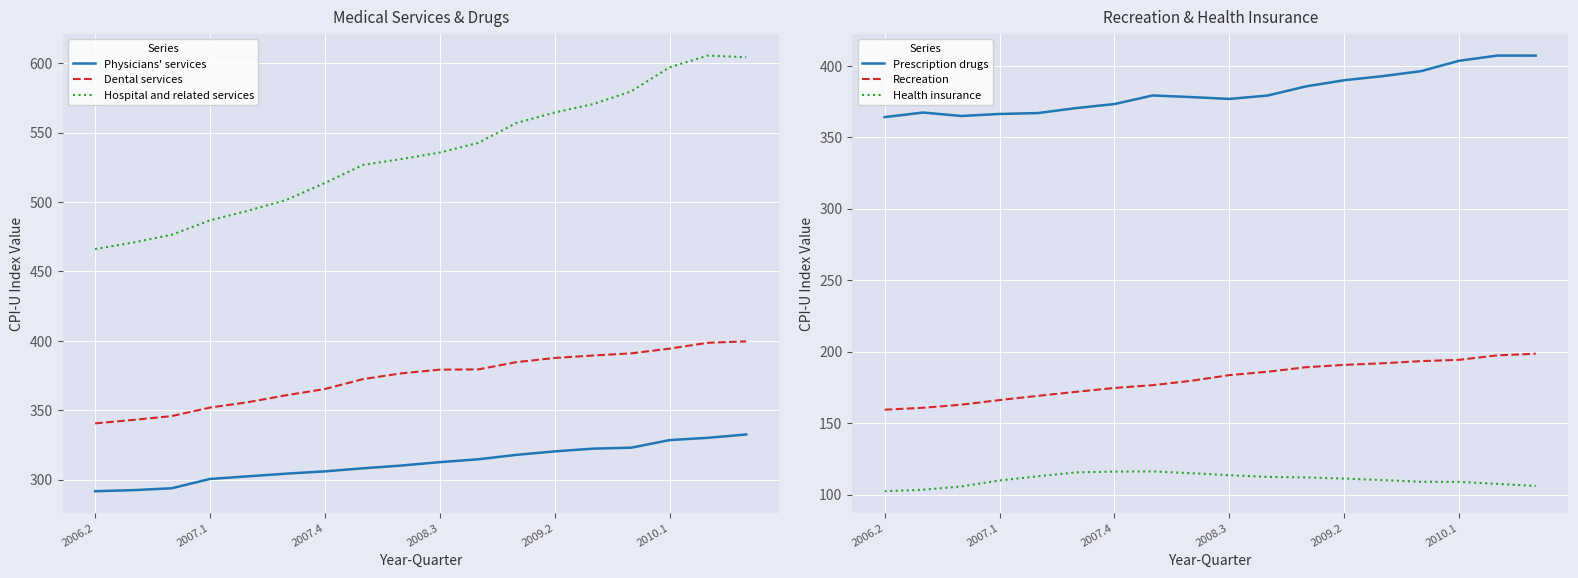

Reading left to right, extract all data points from this chart.

Physicians' services: 291.6	292.4	293.7	300.4	302.3	304.3	305.9	308.1	310.1	312.6	314.6	317.8	320.3	322.3	323.0	328.4	330.1	332.5
Dental services: 340.5	343.0	345.7	351.9	355.8	360.8	365.2	372.4	376.5	379.2	379.4	384.6	387.6	389.4	390.9	394.3	398.6	399.6
Hospital and related services: 466.1	470.8	476.4	486.8	493.7	501.5	513.7	526.8	530.9	535.6	542.5	556.9	564.4	570.5	579.7	597.0	605.5	604.3
Prescription drugs: 364.0	367.2	364.8	366.2	366.9	370.4	373.2	379.2	378.1	376.8	379.1	385.5	389.8	392.7	396.2	403.4	407.1	407.1
Recreation: 159.3	160.7	162.8	166.1	169.0	171.8	174.6	176.5	179.5	183.5	185.9	189.0	190.7	191.8	193.3	194.2	197.4	198.5
Health insurance: 102.3	103.3	105.6	109.8	112.7	115.5	116.0	116.2	114.9	113.5	112.3	112.0	111.1	110.1	108.9	108.8	107.4	106.0